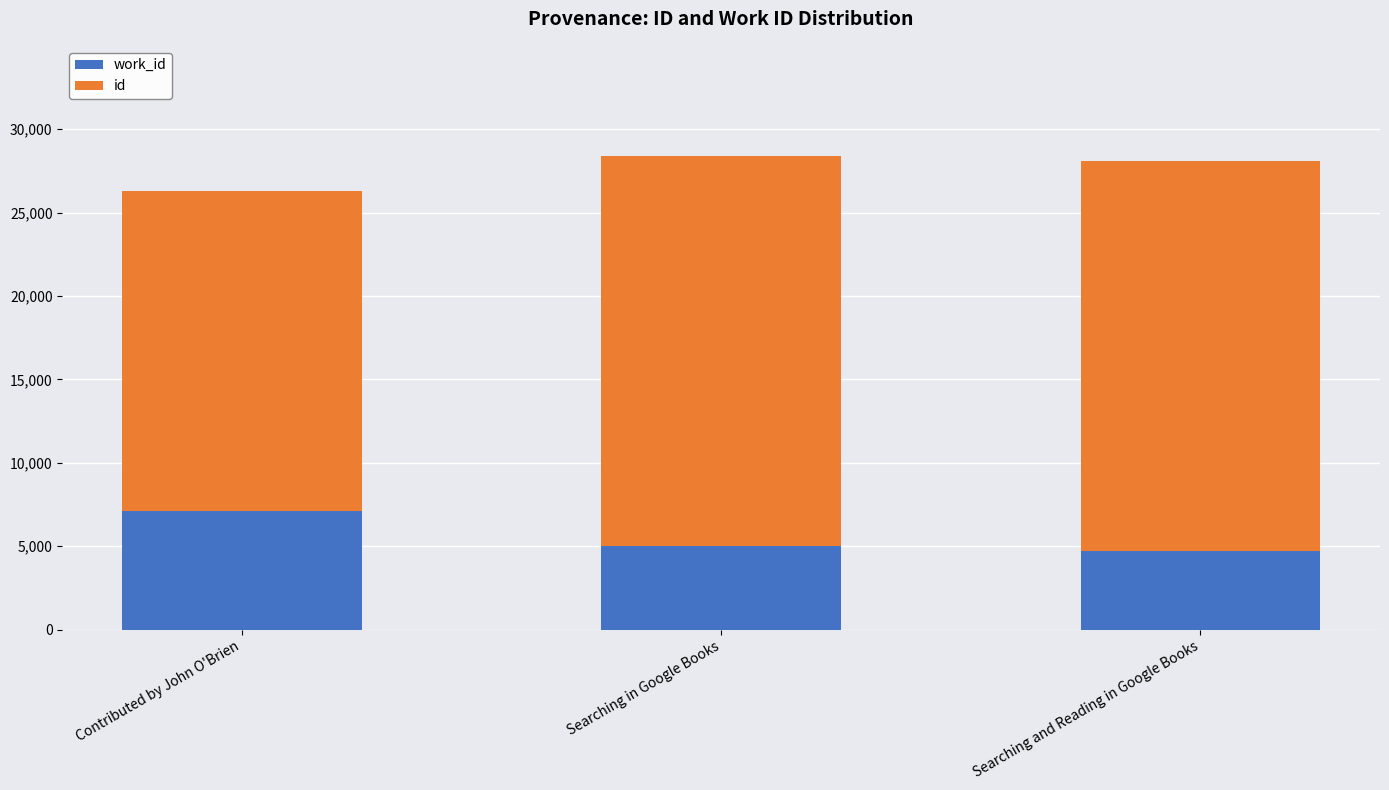

What is the total value across all series at Searching and Reading in Google Books?

28078